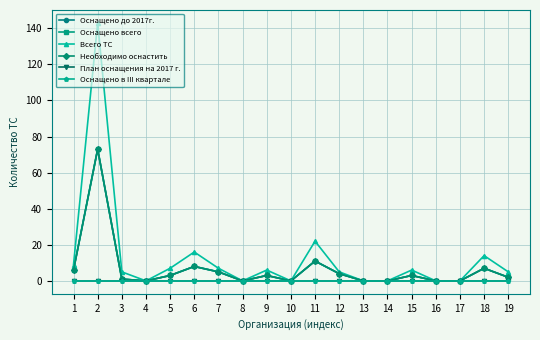

Does the chart have visible grid lines?

Yes